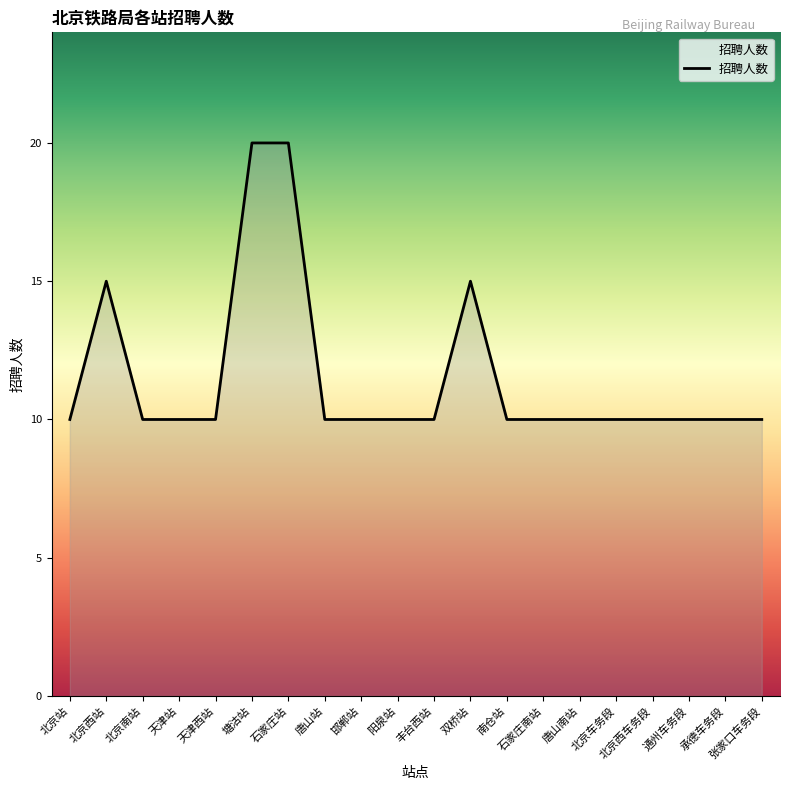

True or false: the data shows 3 at 唐山南站.

False